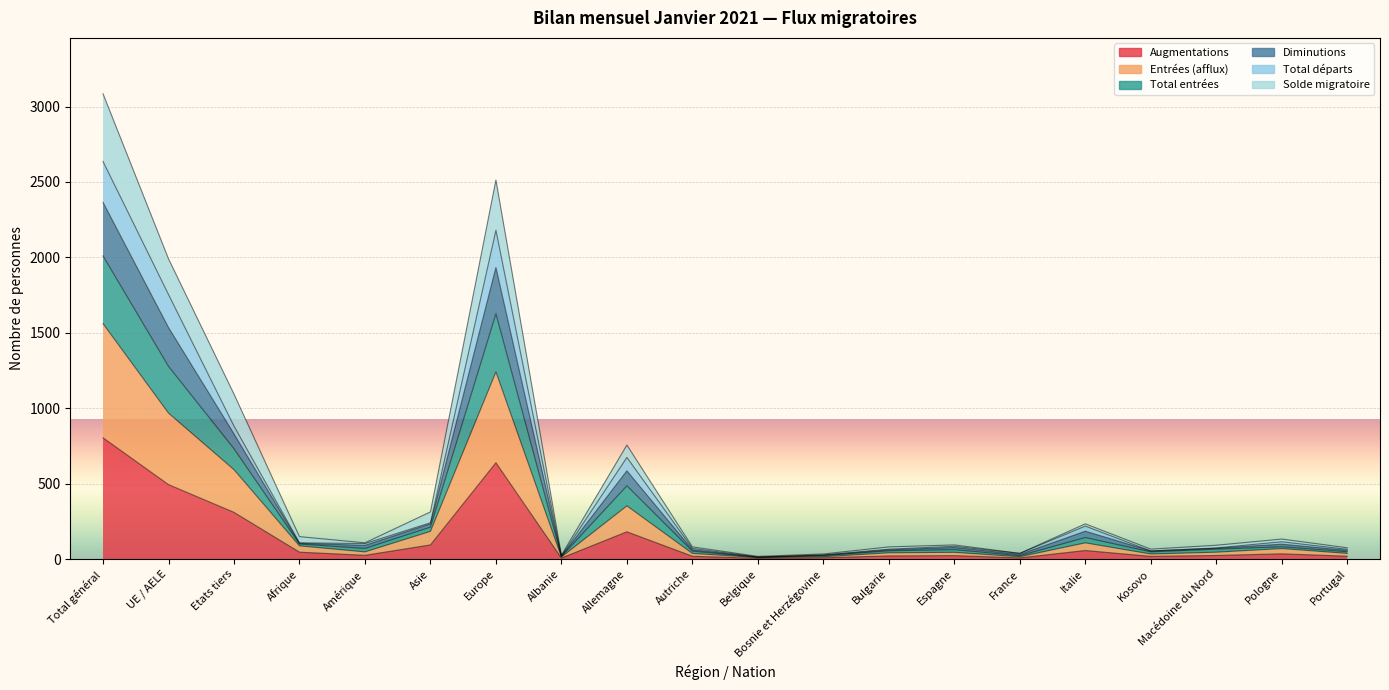

Where is the first local minimum for Diminutions?

Amérique